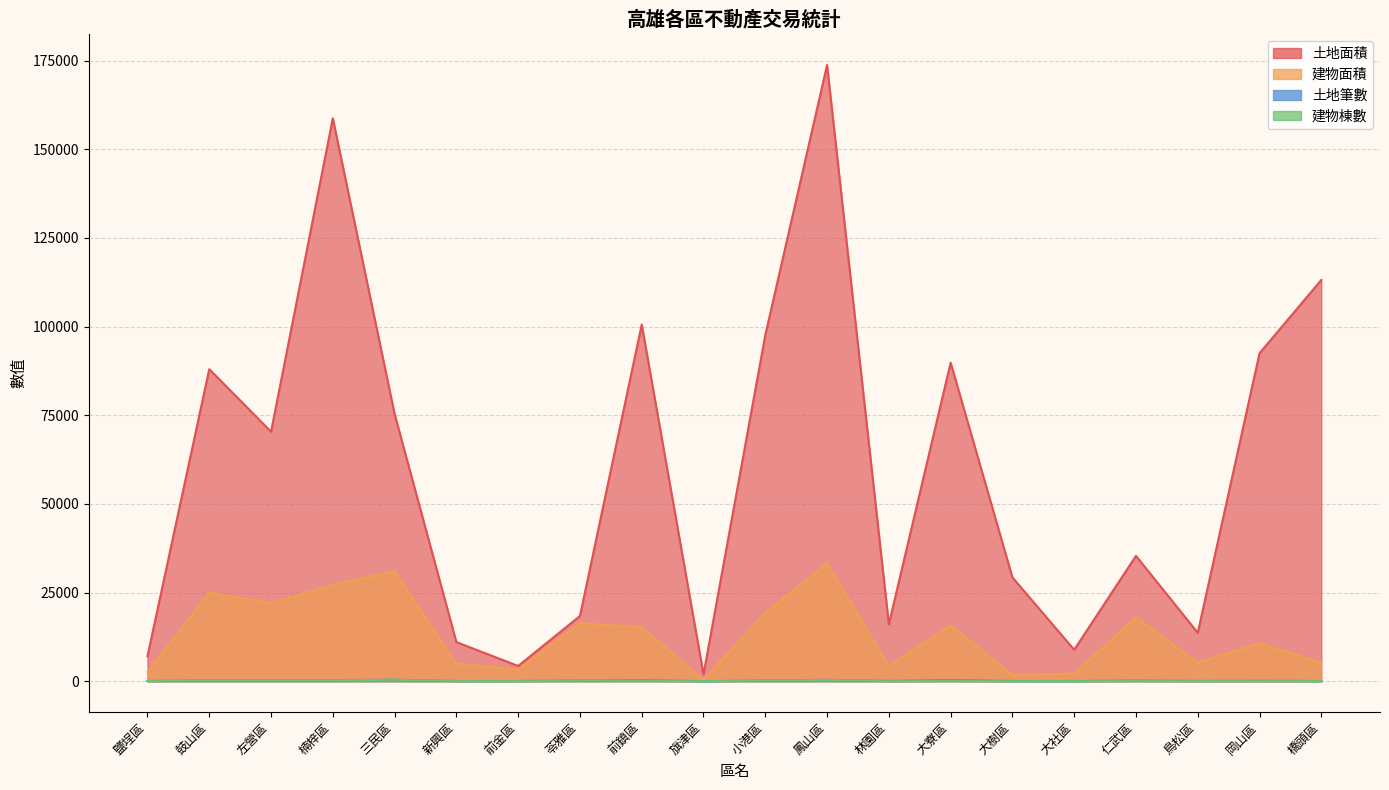

Is it true that 建物面積 equals 379.4 at 旗津區?

True